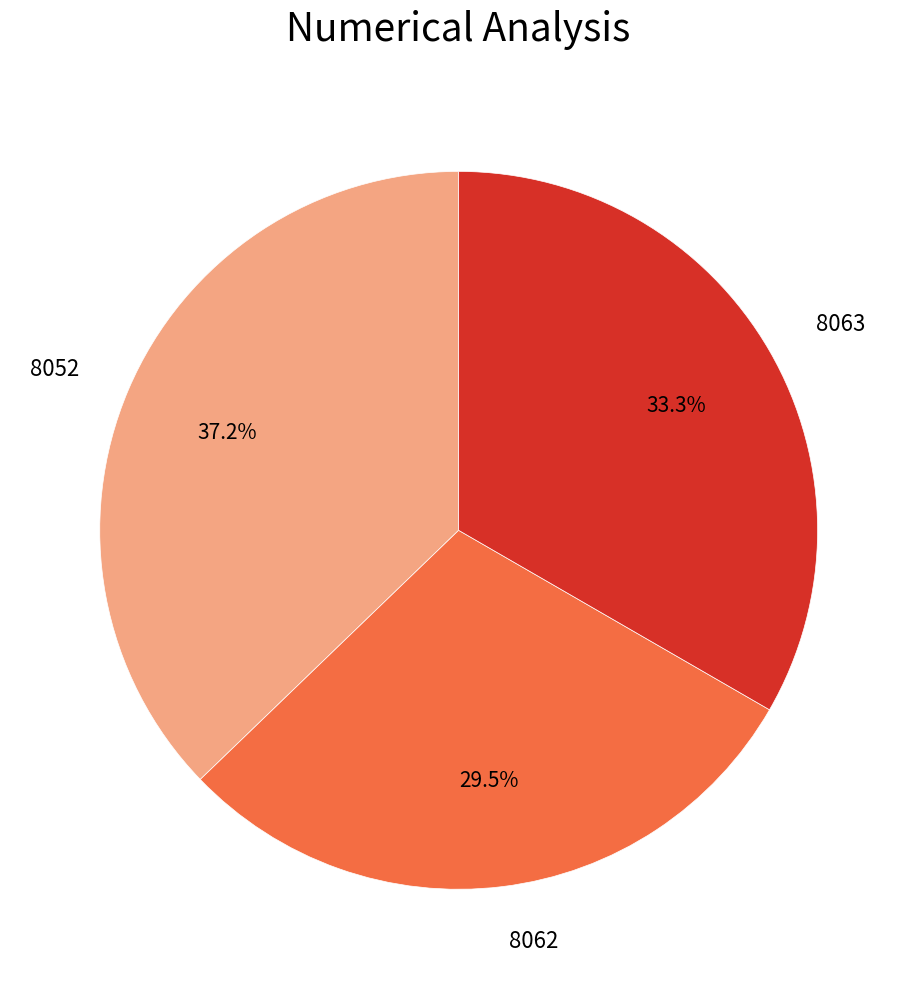

The 8063 slice represents 33% of the pie. True or false?

True